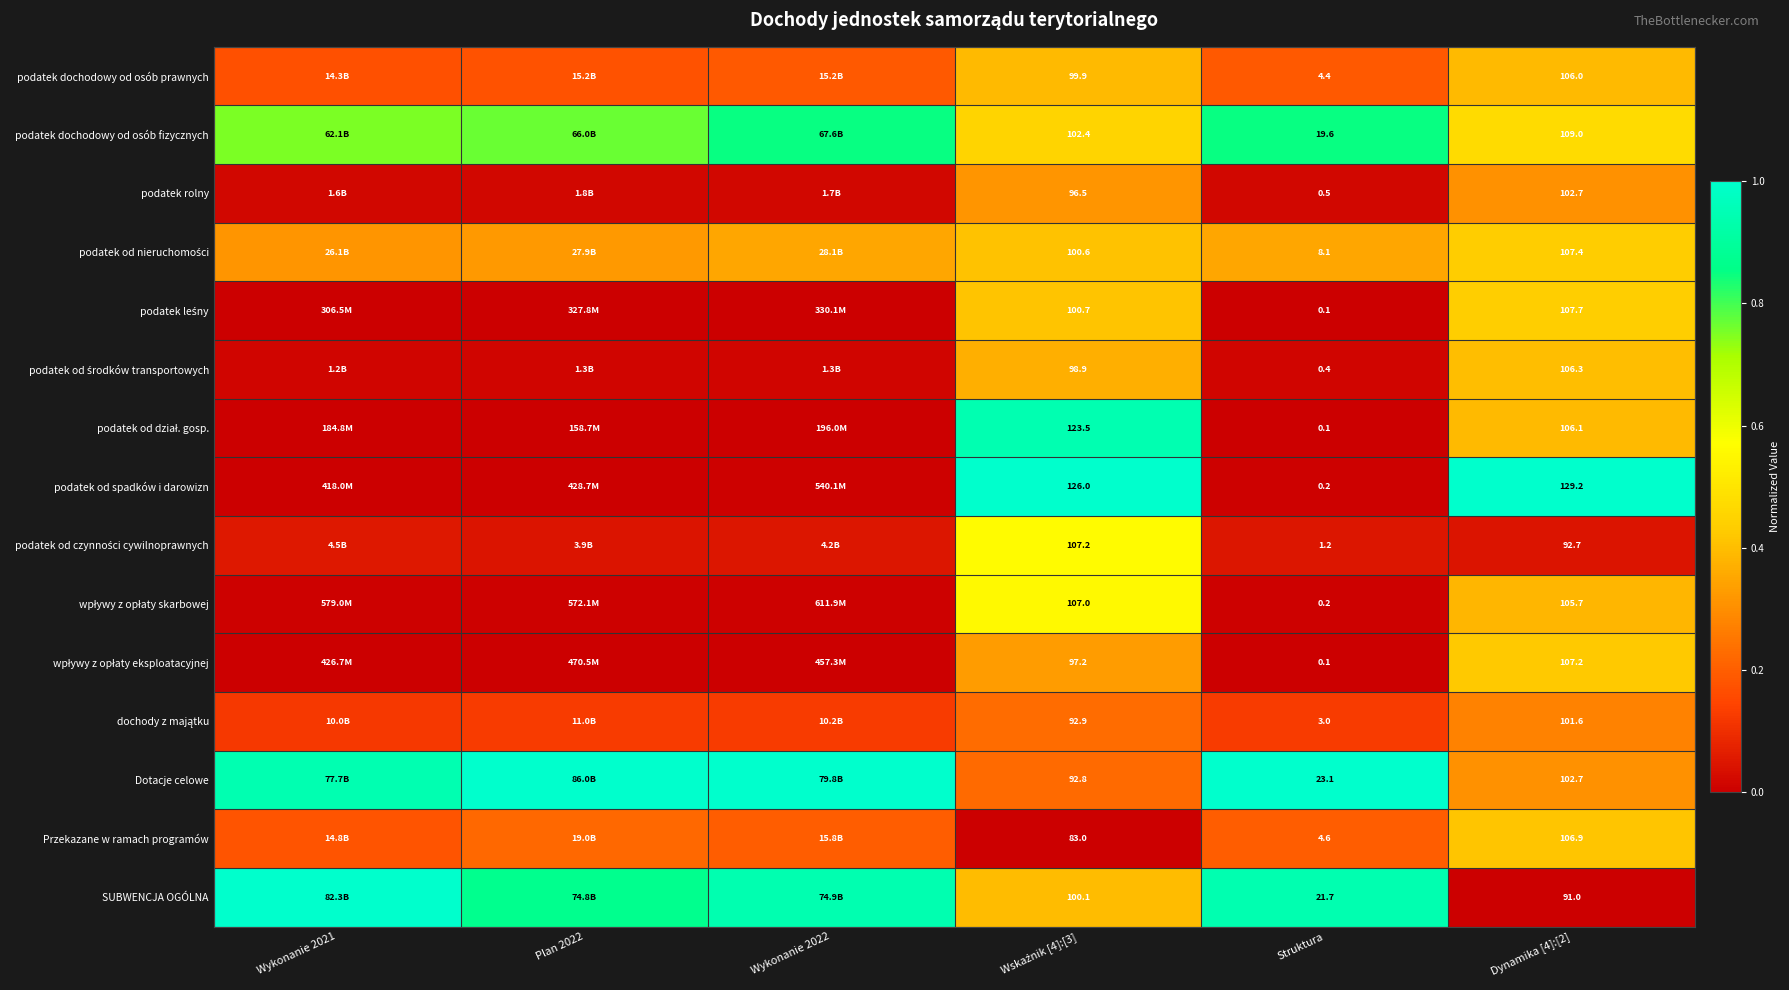

At which label does wpływy z opłaty eksploatacyjnej reach its peak?

Dynamika [4]:[2]